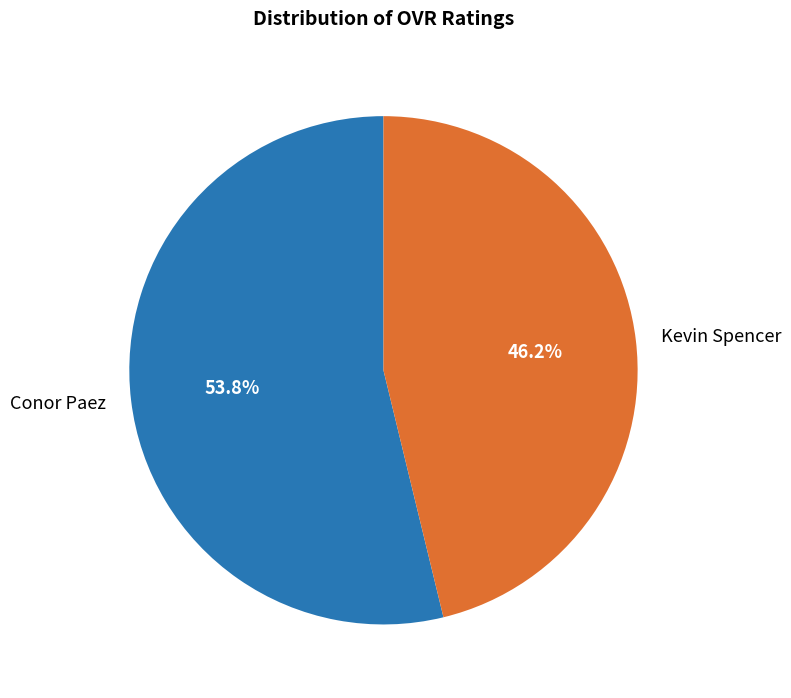

True or false: Kevin Spencer accounts for 46% of the total.

True